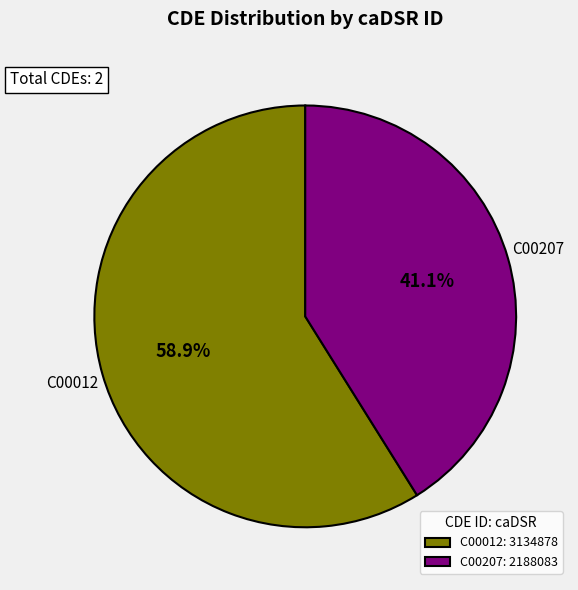

Which category accounts for the majority?

C00012